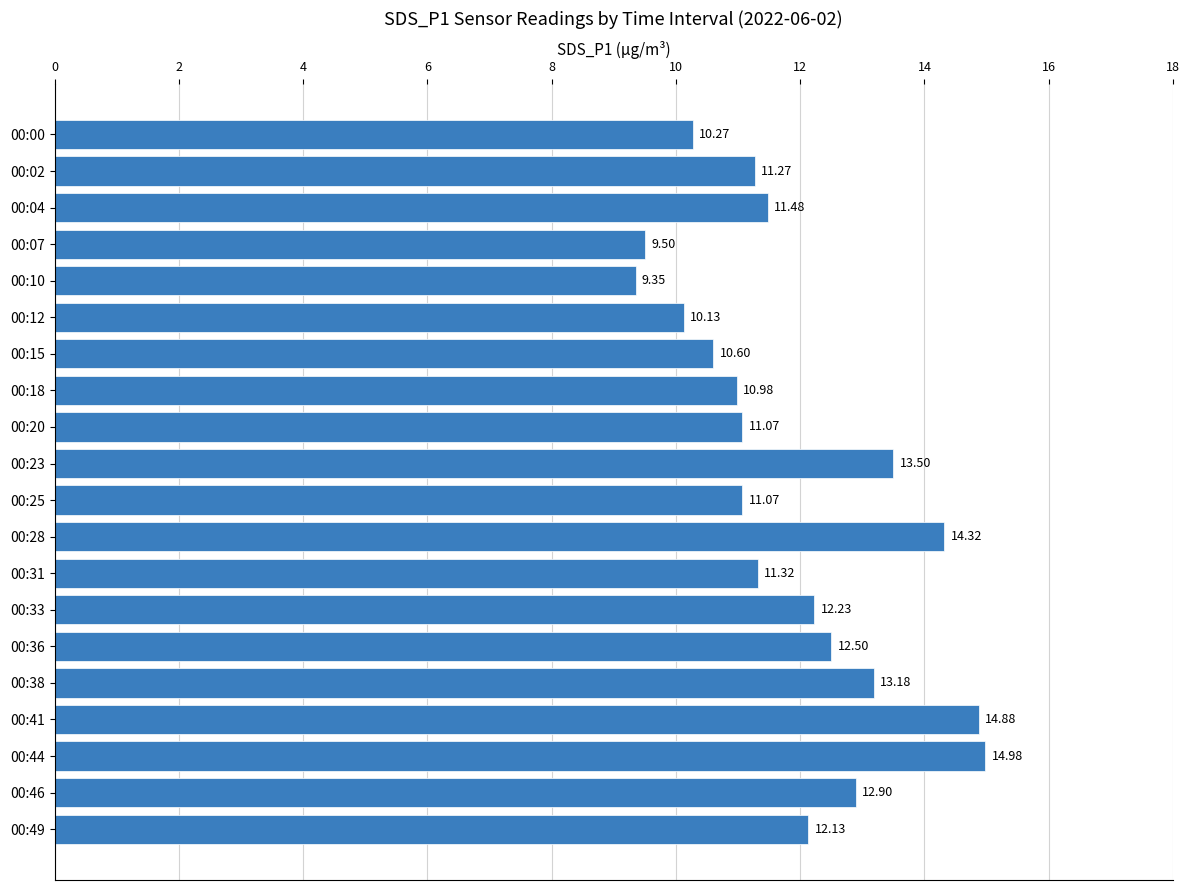

What is the change in value from 00:20 to 00:41?

+3.8